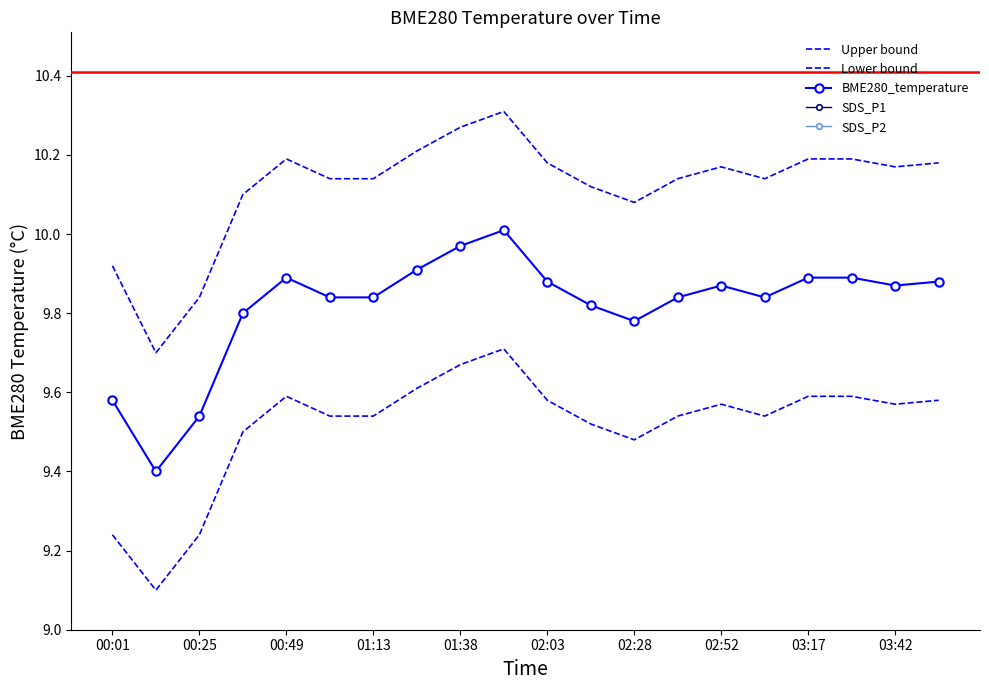

Between 02:52 and 10, which series saw the biggest shift?

Upper bound